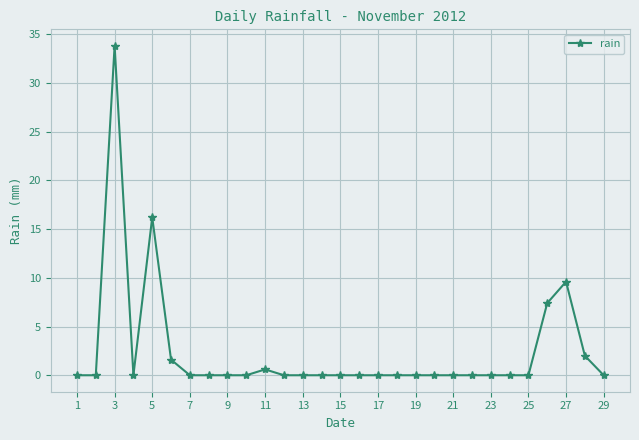

What is the difference between the second highest and second lowest values?

16.2